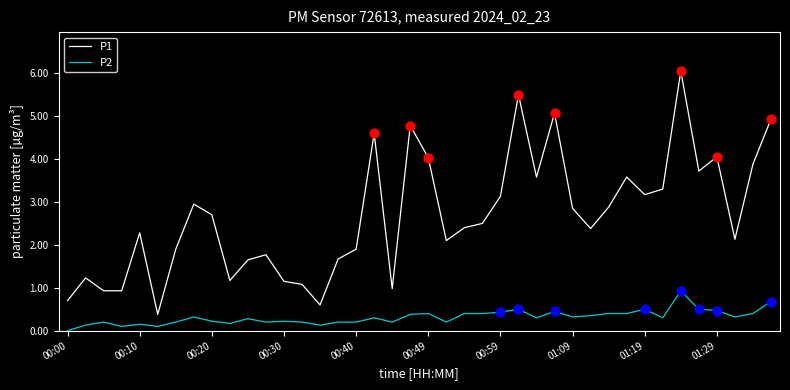

What are all the series names shown in the legend?

P1, P2